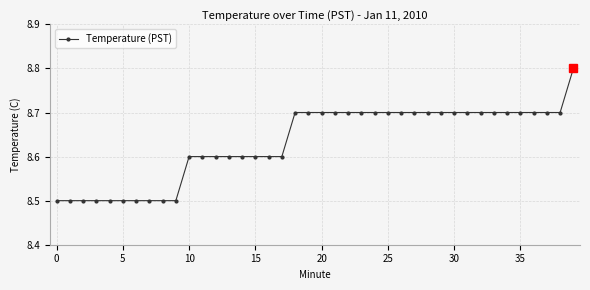

What is the minimum value shown in the chart?

8.5